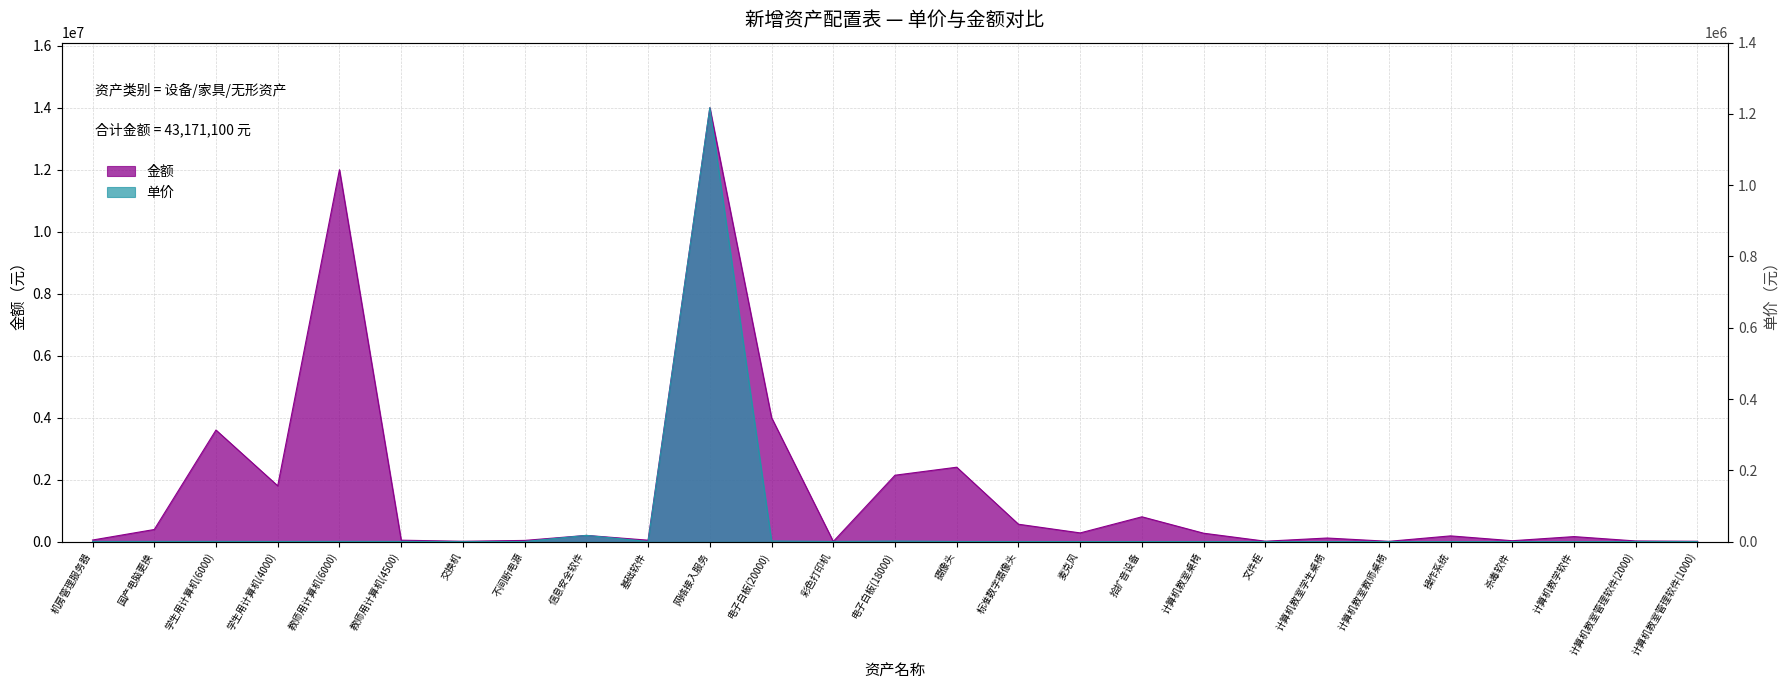

What is the difference between the second highest and minimum values in the 单价 series?

199940